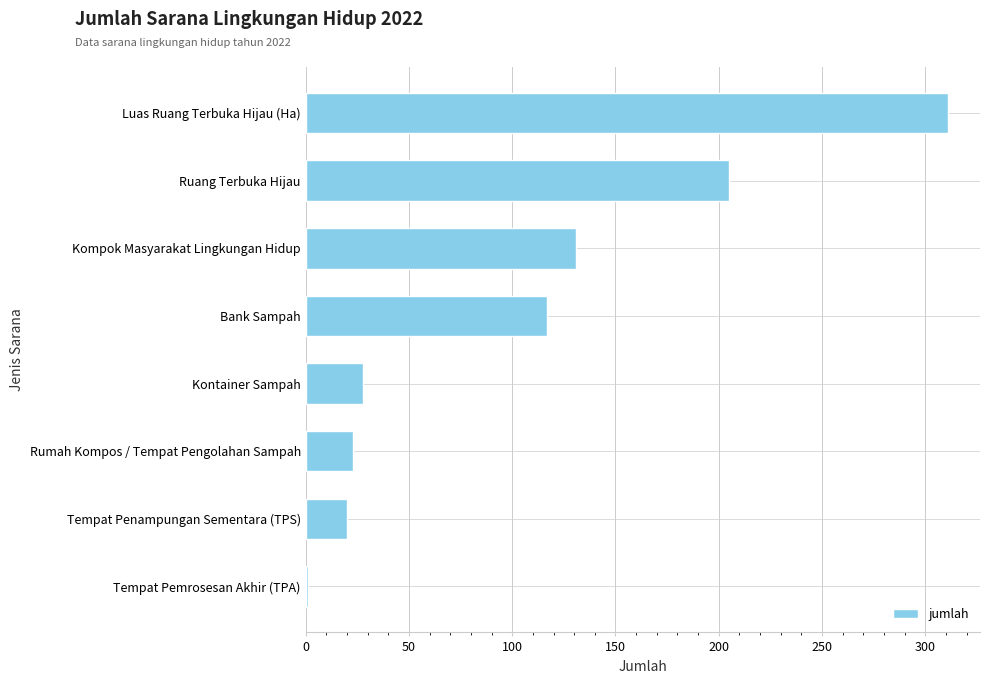

List the labels in order of value, largest first.

Luas Ruang Terbuka Hijau (Ha), Ruang Terbuka Hijau, Kompok Masyarakat Lingkungan Hidup, Bank Sampah, Kontainer Sampah, Rumah Kompos / Tempat Pengolahan Sampah, Tempat Penampungan Sementara (TPS), Tempat Pemrosesan Akhir (TPA)